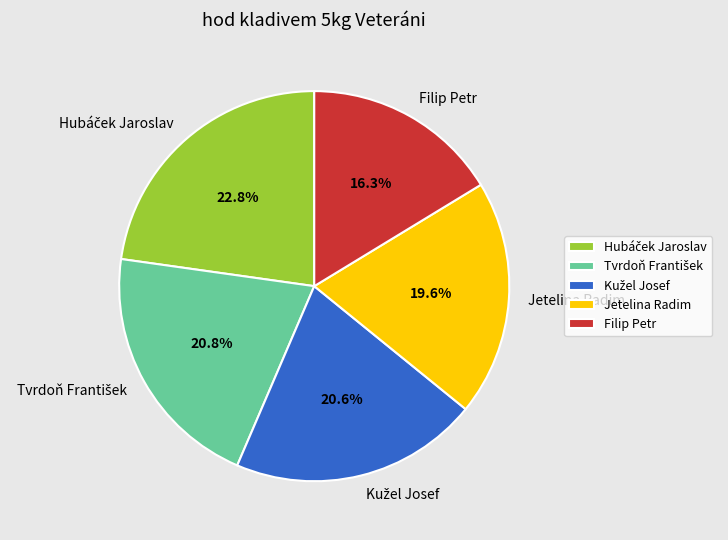

What is the smallest slice in the pie chart?

Filip Petr